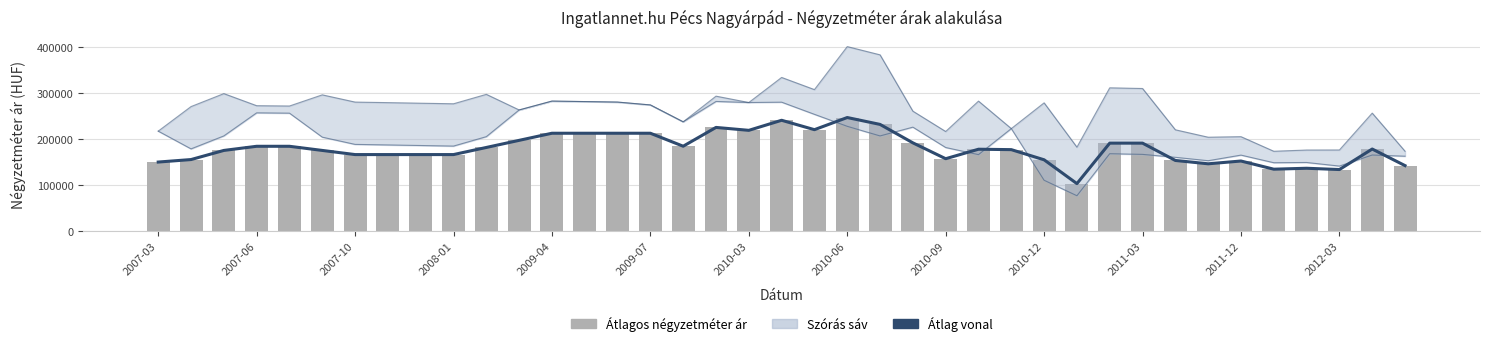

True or false: Átlagos négyzetméter ár has a value of 155255 at 2010-12.

True